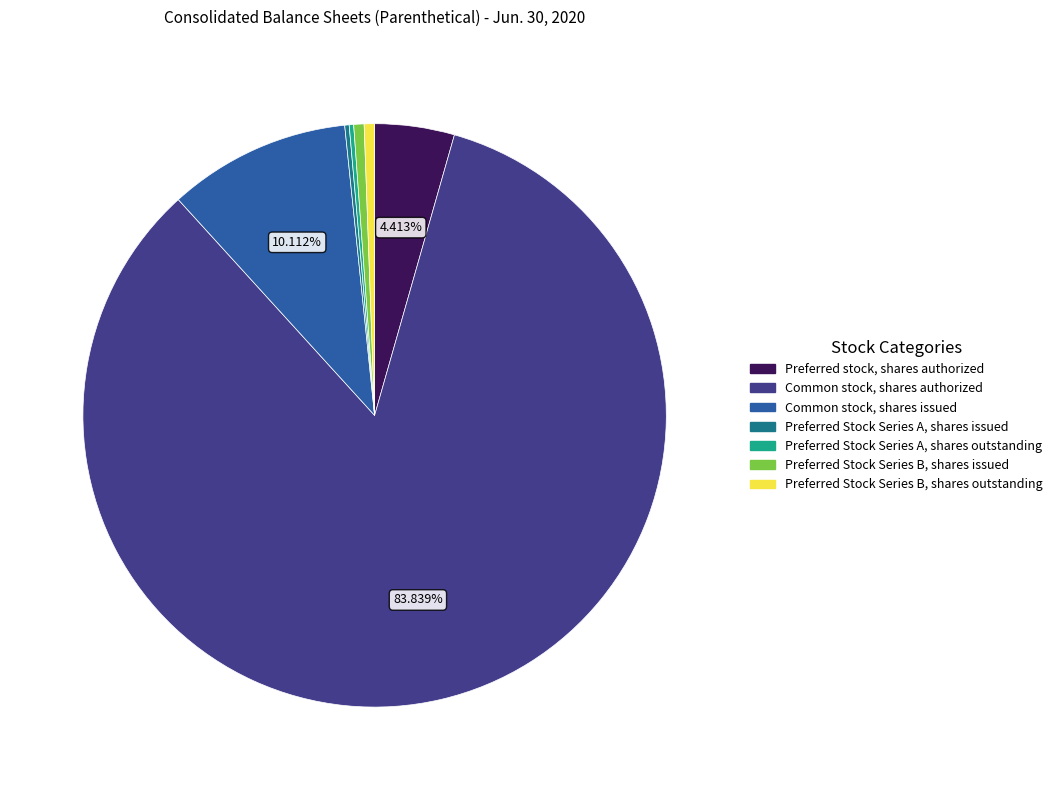

What is the ratio of the value at Preferred stock, shares authorized to the value at Common stock, shares issued?

0.4